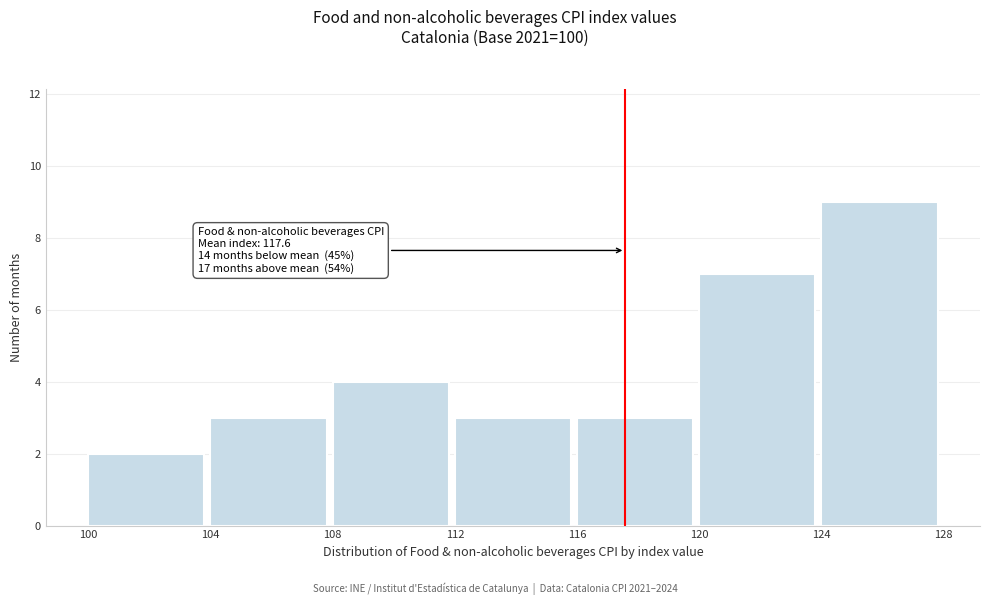

Over which range of the x-axis is the bar tallest?

124 to 128